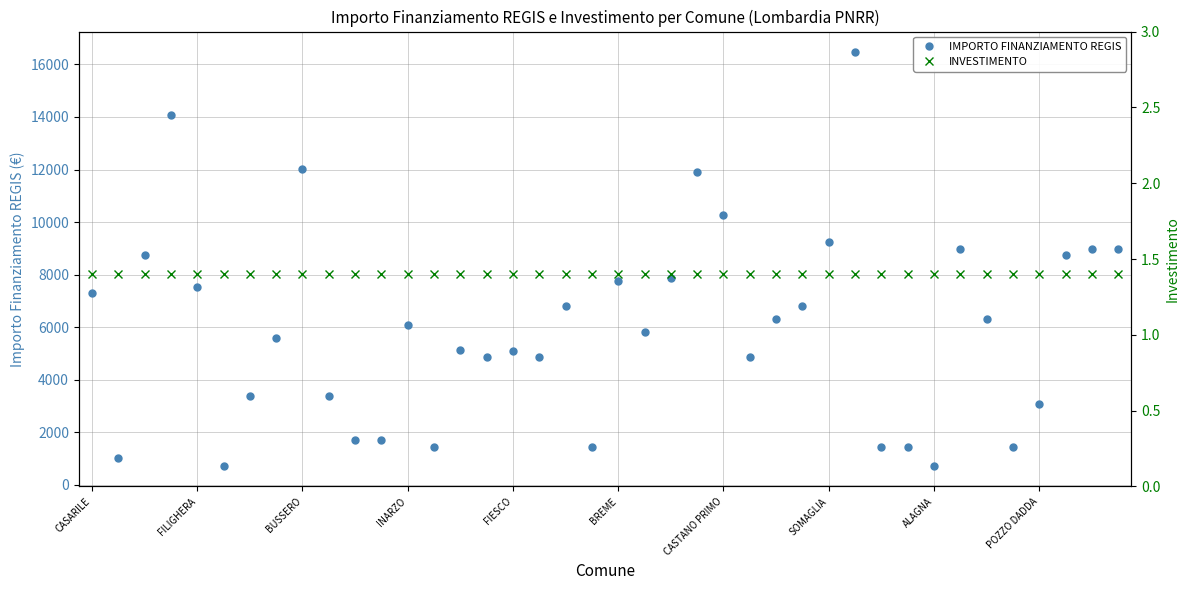

True or false: IMPORTO FINANZIAMENTO REGIS has a value of 729 at ALAGNA.

True